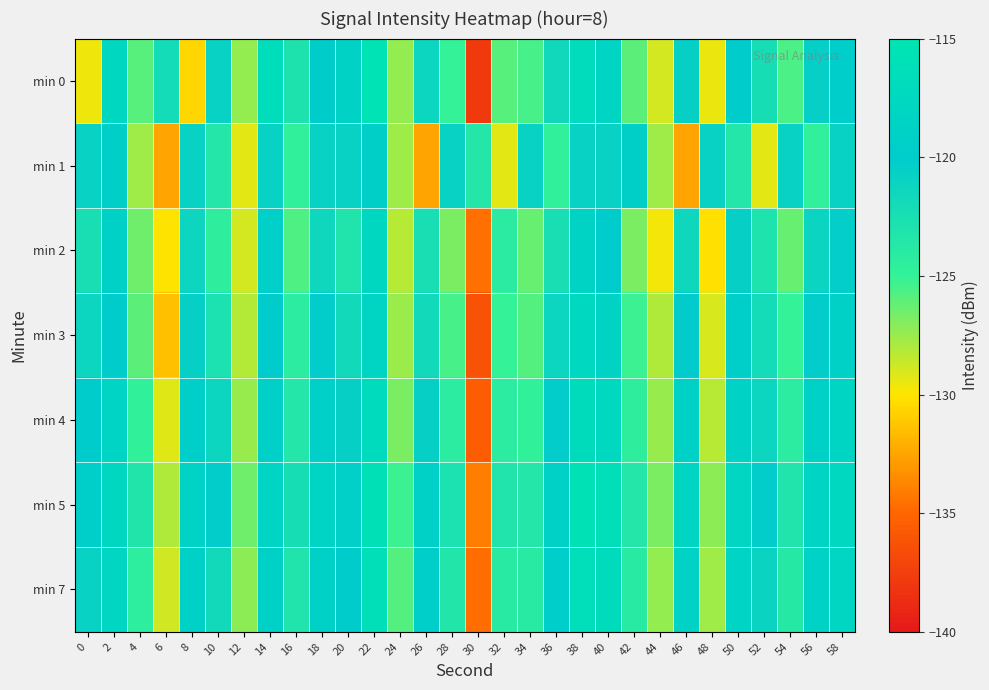

Which has a higher value, 16 or 4?

16